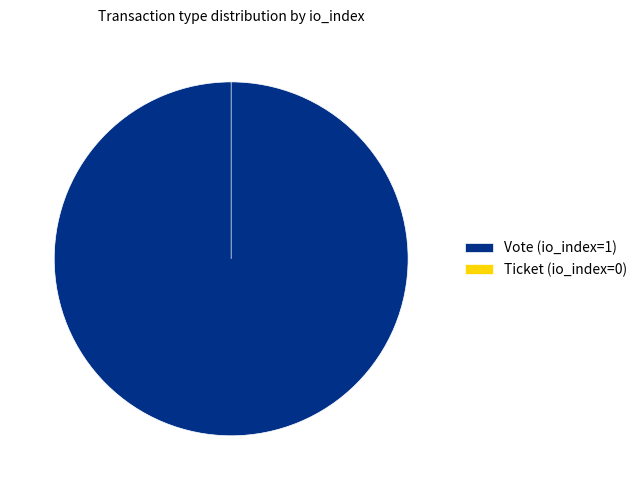

Is Ticket the majority of the pie?

No